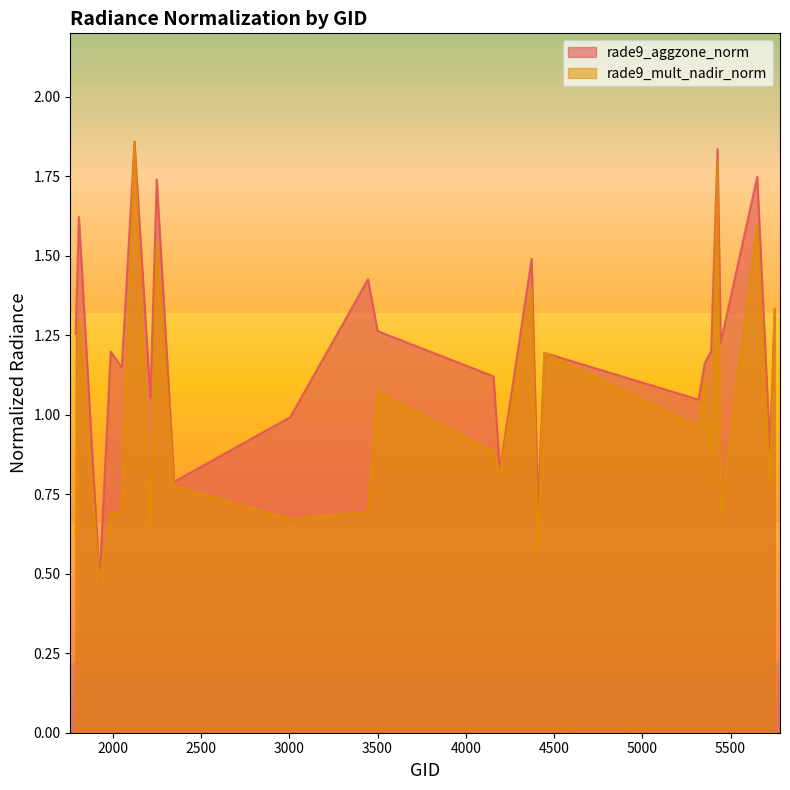

Which series has the largest range (max minus min)?

rade9_aggzone_norm